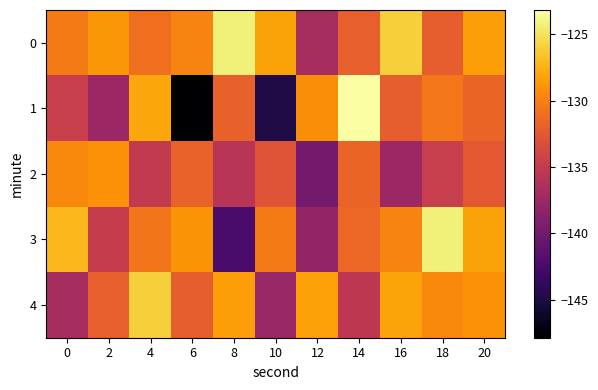

Reading right to left, extract all data points from this chart.

0: 20=-128.4	18=-132.1	16=-126.0	14=-131.9	12=-136.8	10=-128.2	8=-124.2	6=-129.8	4=-131.1	2=-128.8	0=-130.3
1: 20=-131.7	18=-130.6	16=-132.1	14=-123.2	12=-129.3	10=-144.8	8=-131.9	6=-147.9	4=-128.1	2=-137.5	0=-134.6
2: 20=-132.5	18=-134.7	16=-137.5	14=-131.7	12=-139.9	10=-132.8	8=-135.6	6=-131.8	4=-135.0	2=-129.1	0=-129.6
3: 20=-128.2	18=-124.2	16=-129.8	14=-131.6	12=-137.9	10=-130.3	8=-142.4	6=-129.0	4=-130.6	2=-134.8	0=-127.2
4: 20=-129.1	18=-129.6	16=-128.2	14=-135.4	12=-128.3	10=-137.6	8=-128.4	6=-132.1	4=-126.0	2=-131.9	0=-136.8